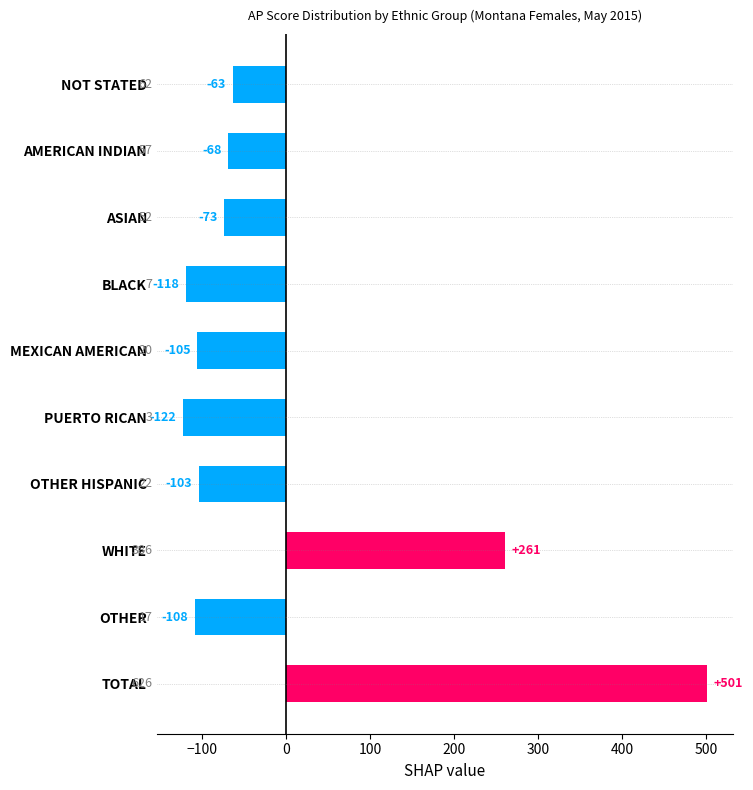

What is the change in value from OTHER HISPANIC to WHITE?

+364.0